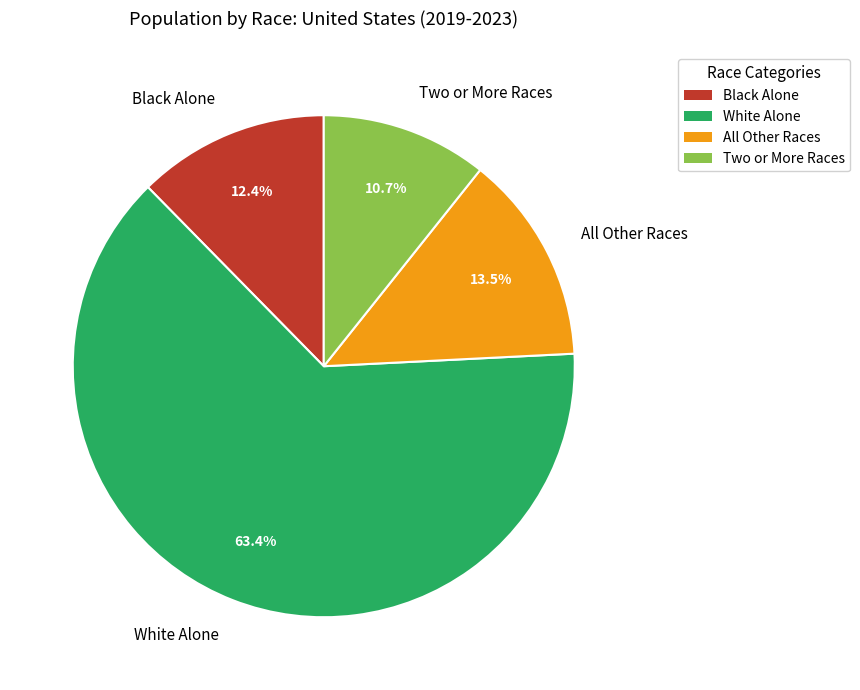

Approximately how many times larger is the value at All Other Races compared to Two or More Races?

1.3